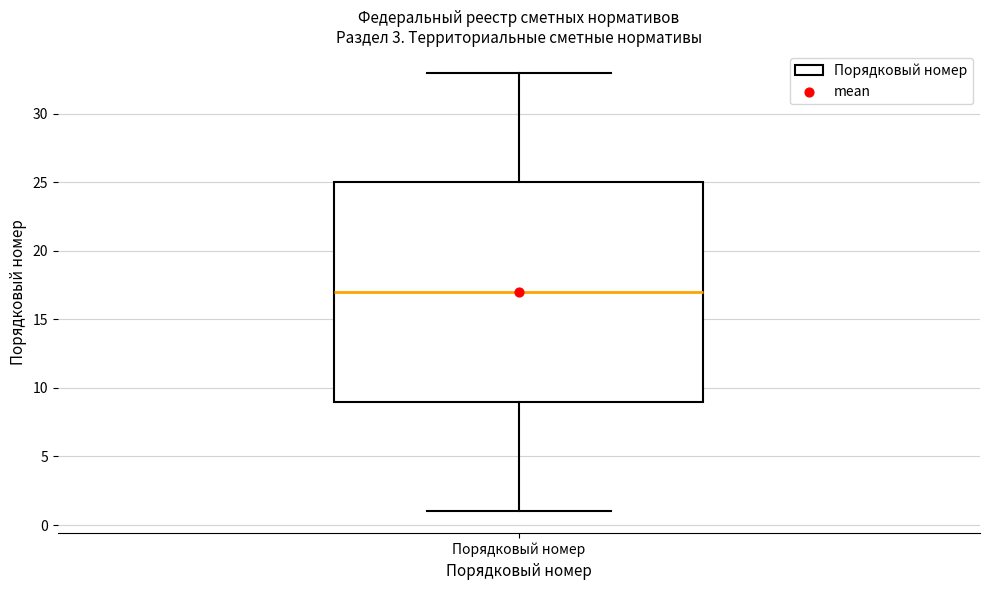

Read this box plot against the y-axis: the position of the median line, the range covered by the box, and the ends of both whiskers. The values are not printed on the chart, so give them approximately, as read against the axis.

median 17, box 9 to 25, whiskers 1 to 33